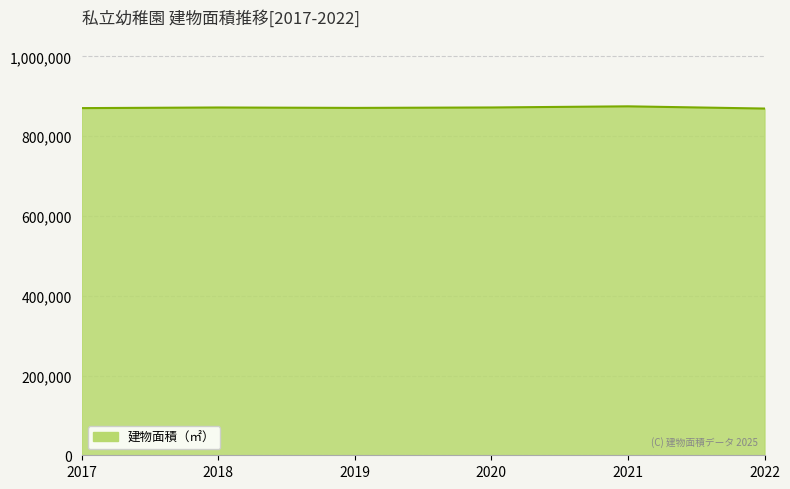

True or false: the data has more than 0 interior local peaks.

True